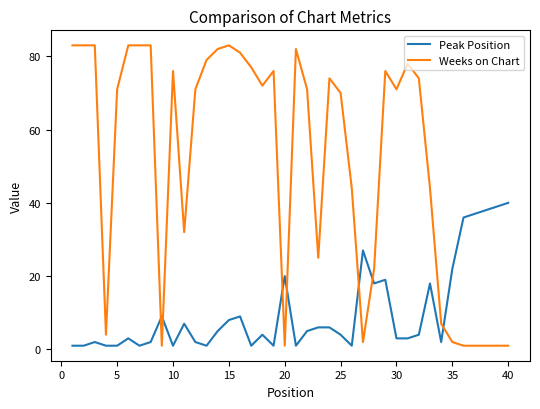

Count the number of data series in this chart.

2